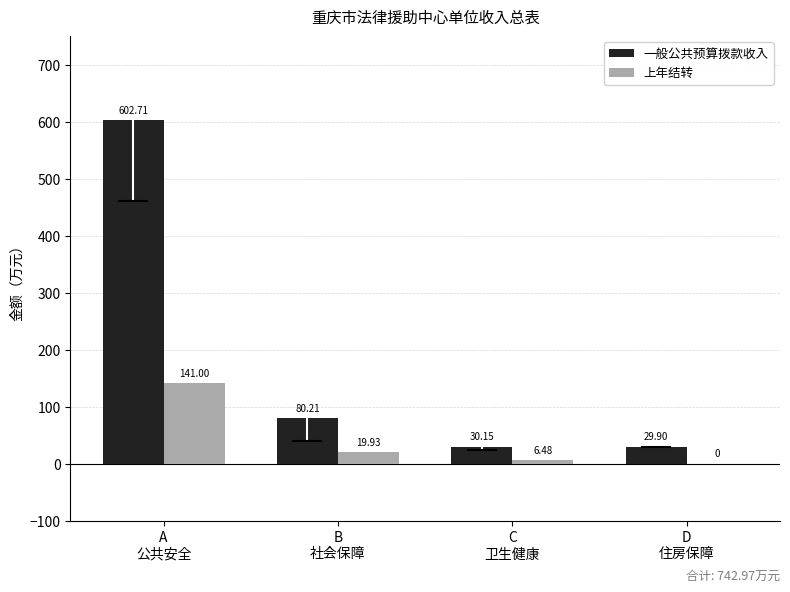

Which series has the largest total across all categories?

一般公共预算拨款收入